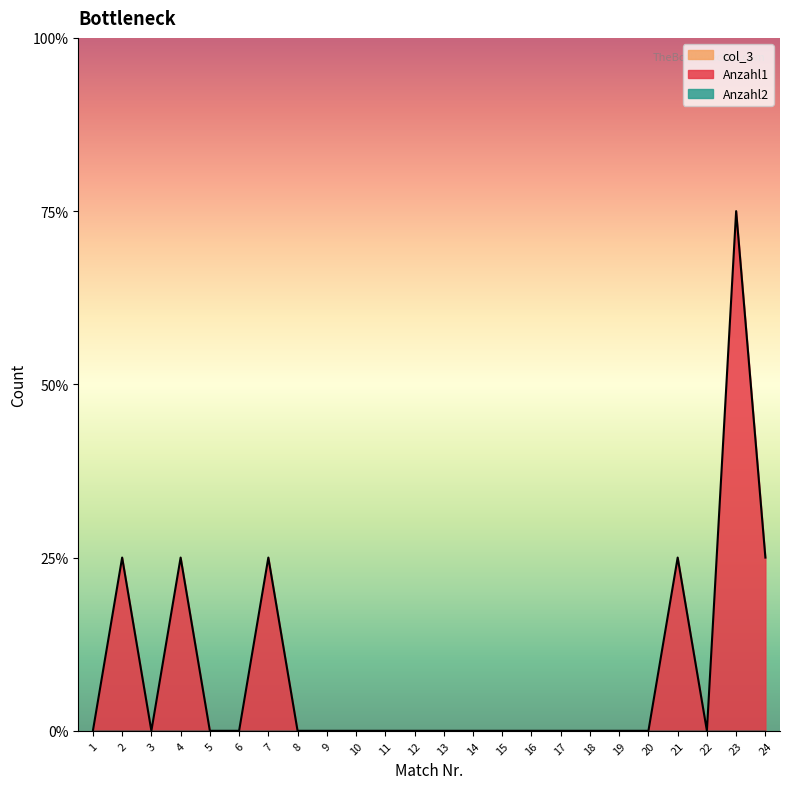

Does the chart display data point markers on the line(s)?

No